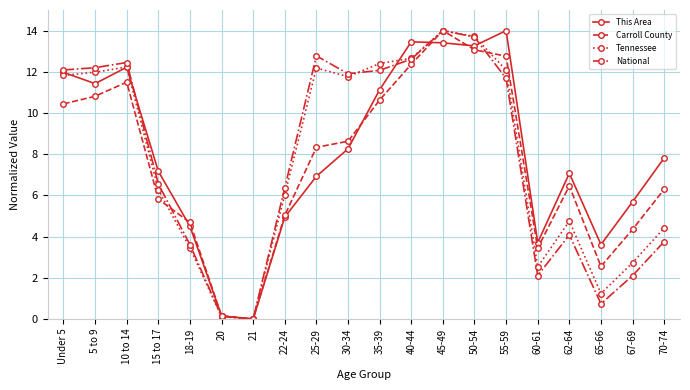

How many interior local peaks does the National series have?

4